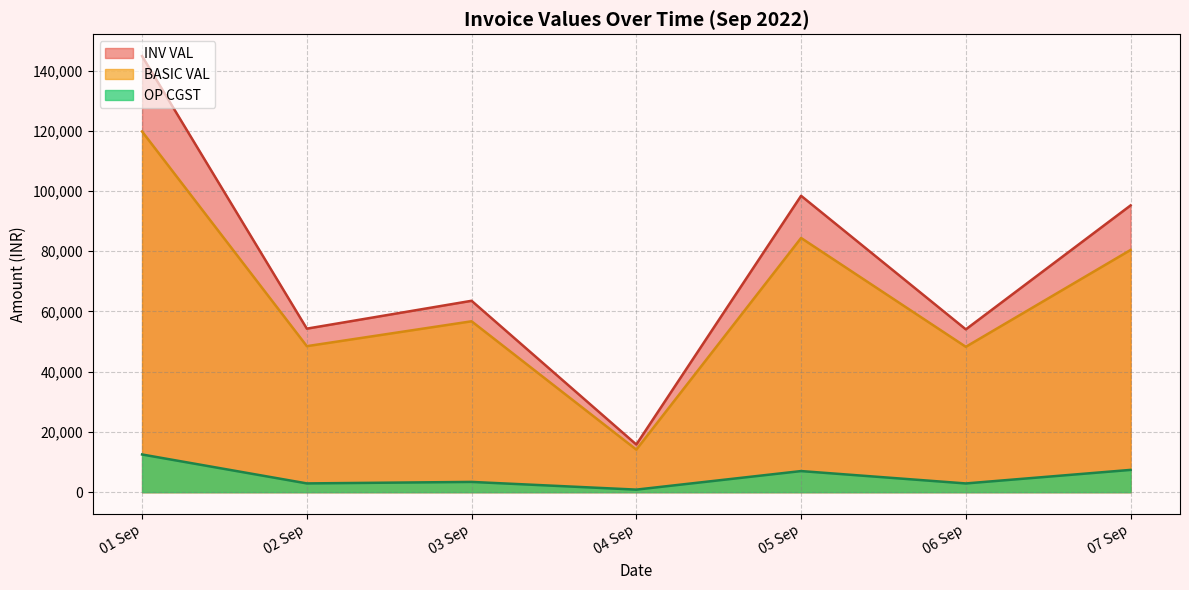

What is the maximum value shown in the chart?

144796.4